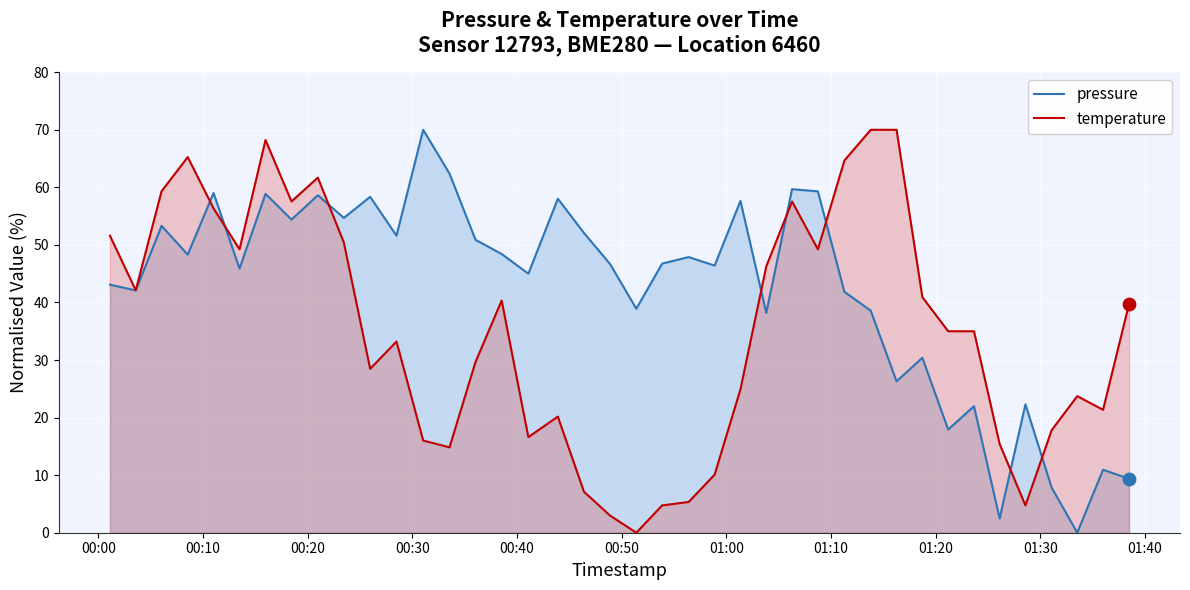

At how many categories does at least one series exceed 30?

35